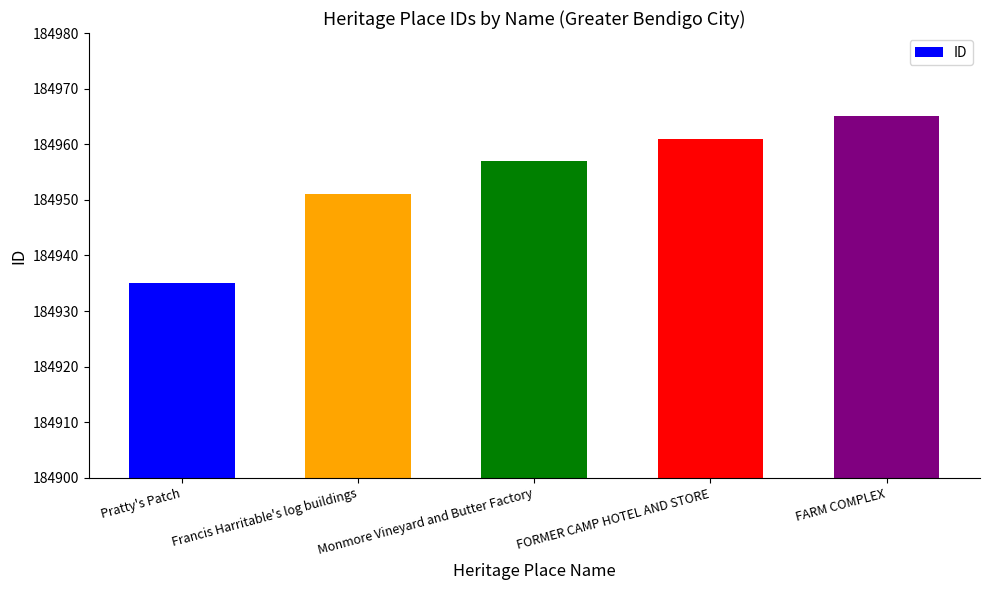

What is the value of the 2nd bar from the left?

184951